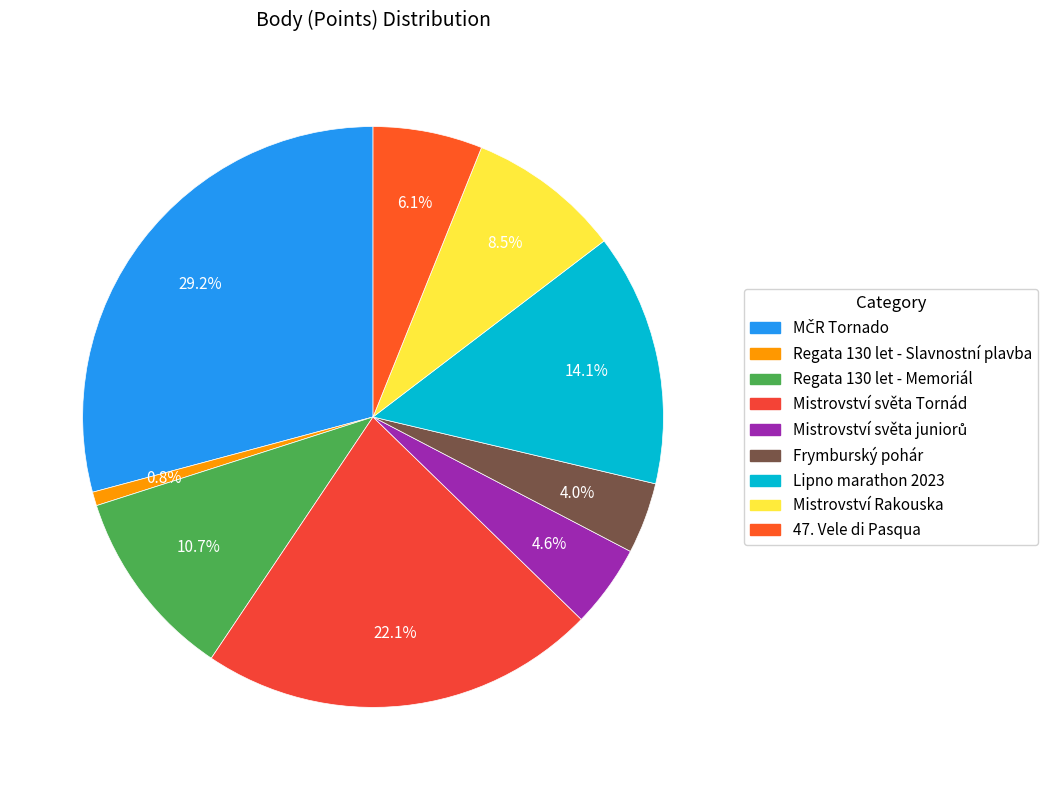

How many segments does this pie chart have?

9